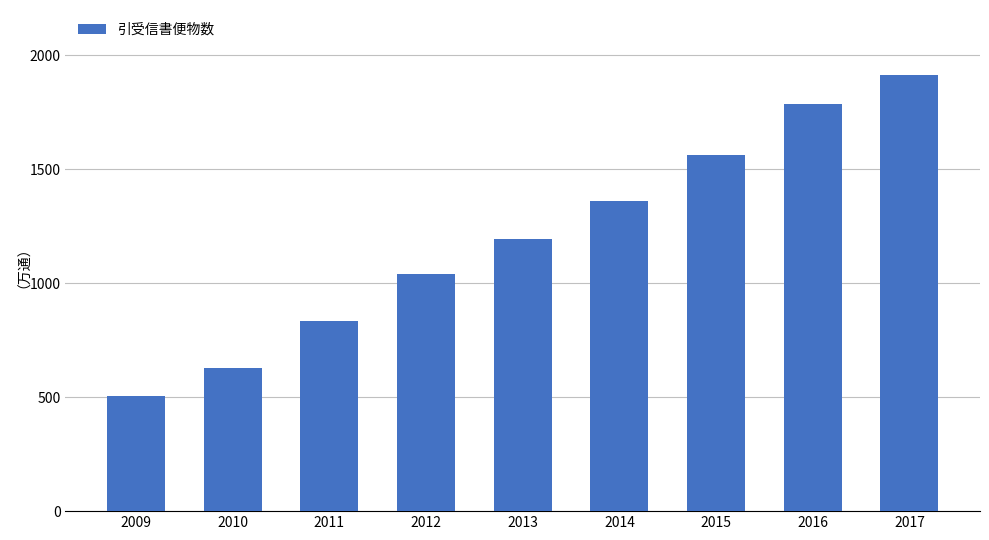

How many bars are there in total?

9